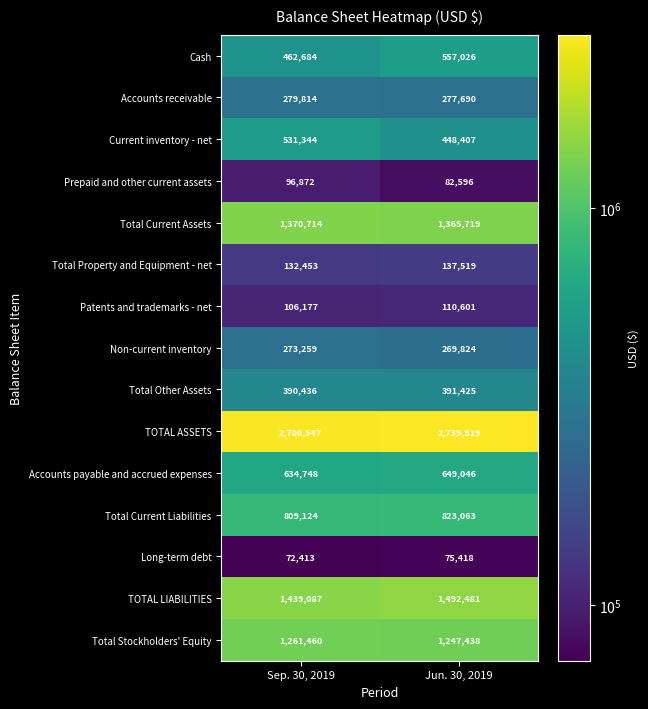

The Total Property and Equipment - net series shows 137519 at Jun. 30, 2019. True or false?

True